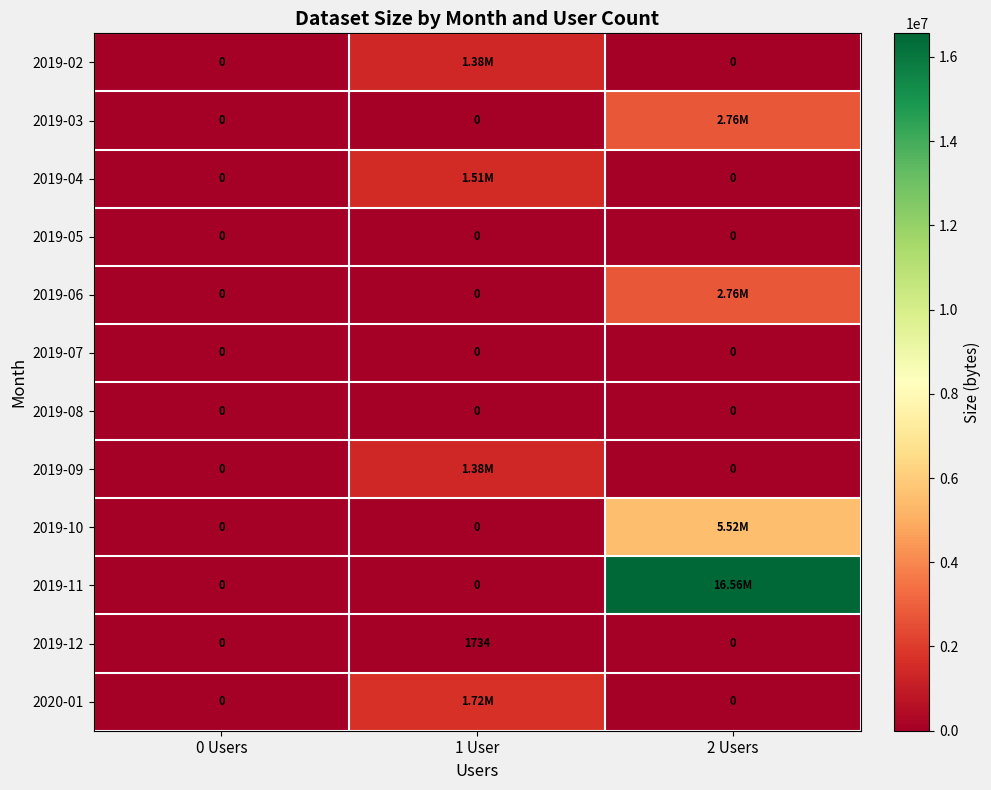

At how many categories does at least one series exceed 9279318?

1